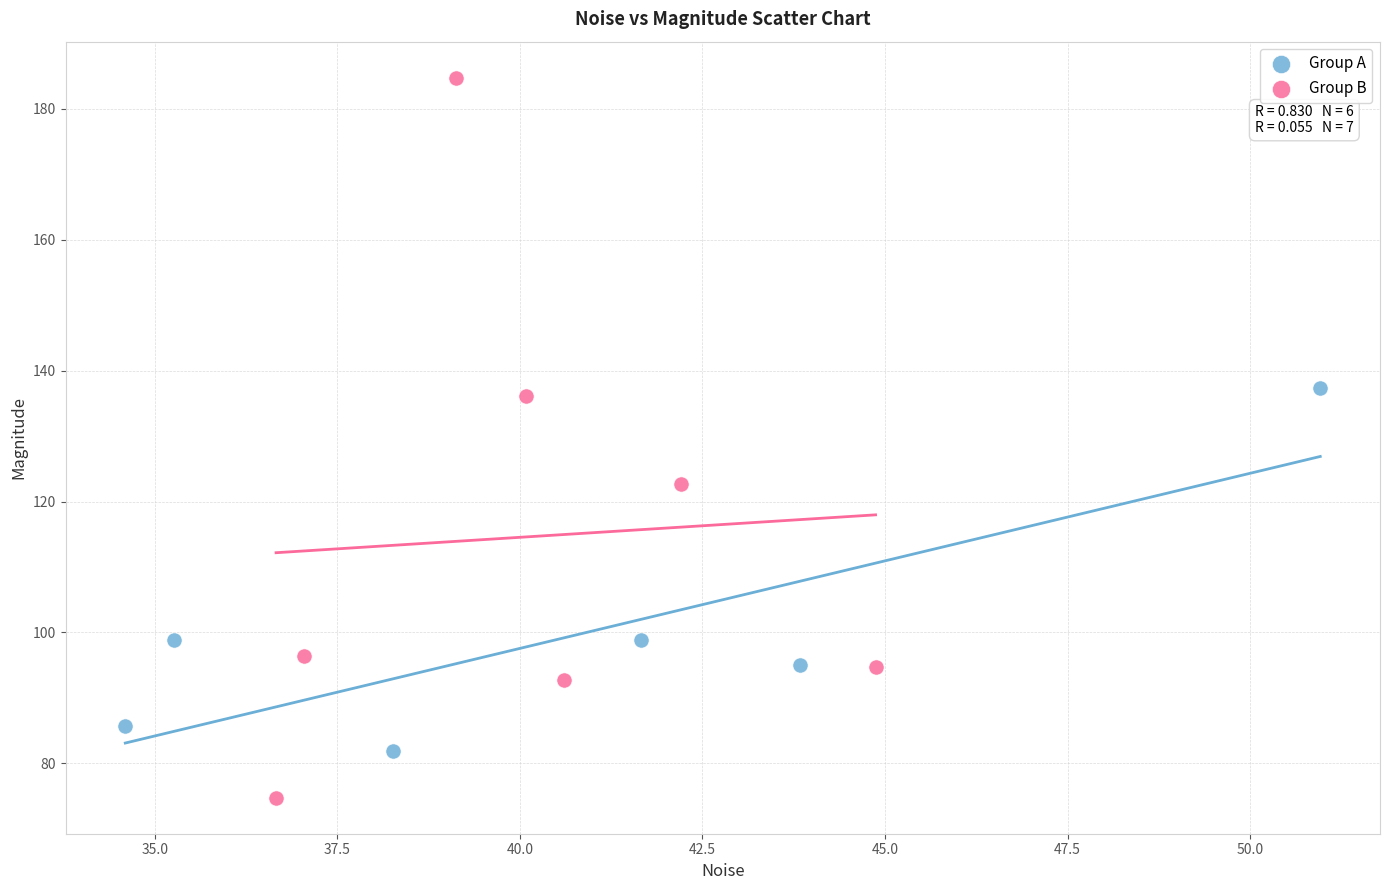

Which series reaches the minimum Y coordinate?

Group B